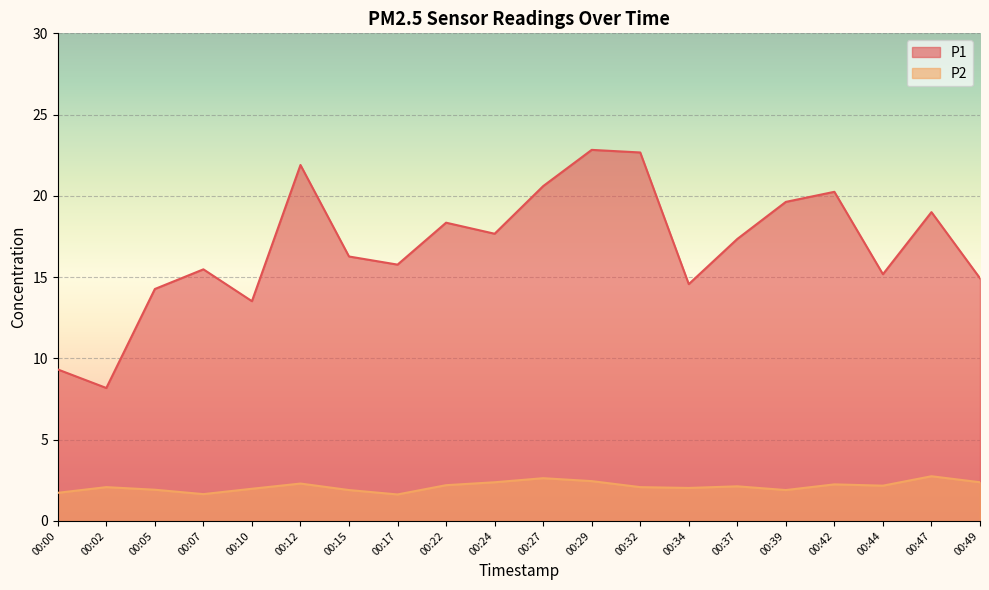

How many lines are shown in the chart?

2